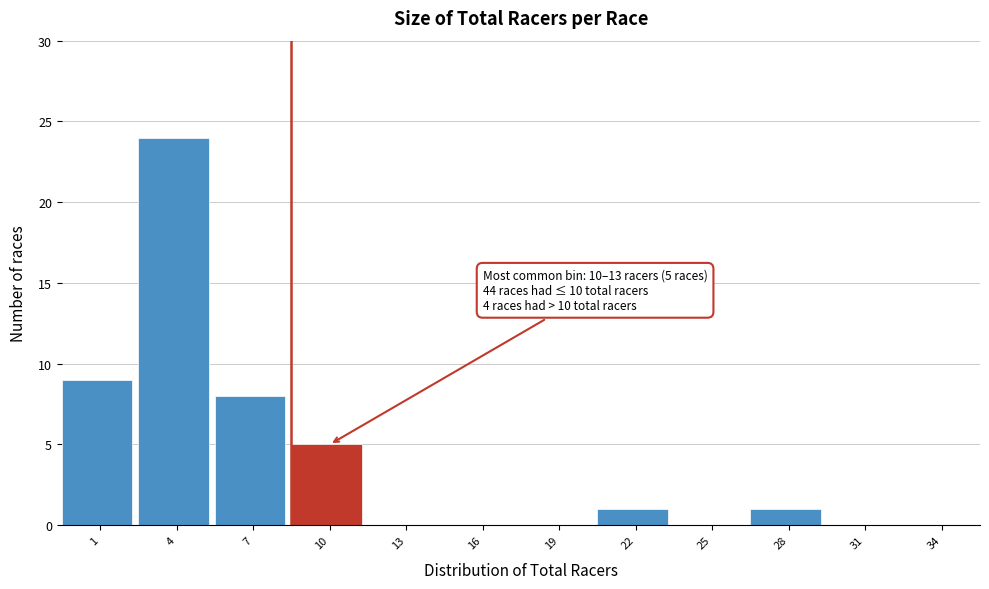

Reading left to right, list all the values displayed in this chart.

1=9	4=24	7=8	10=5	13=0	16=0	19=0	22=1	25=0	28=1	31=0	34=0